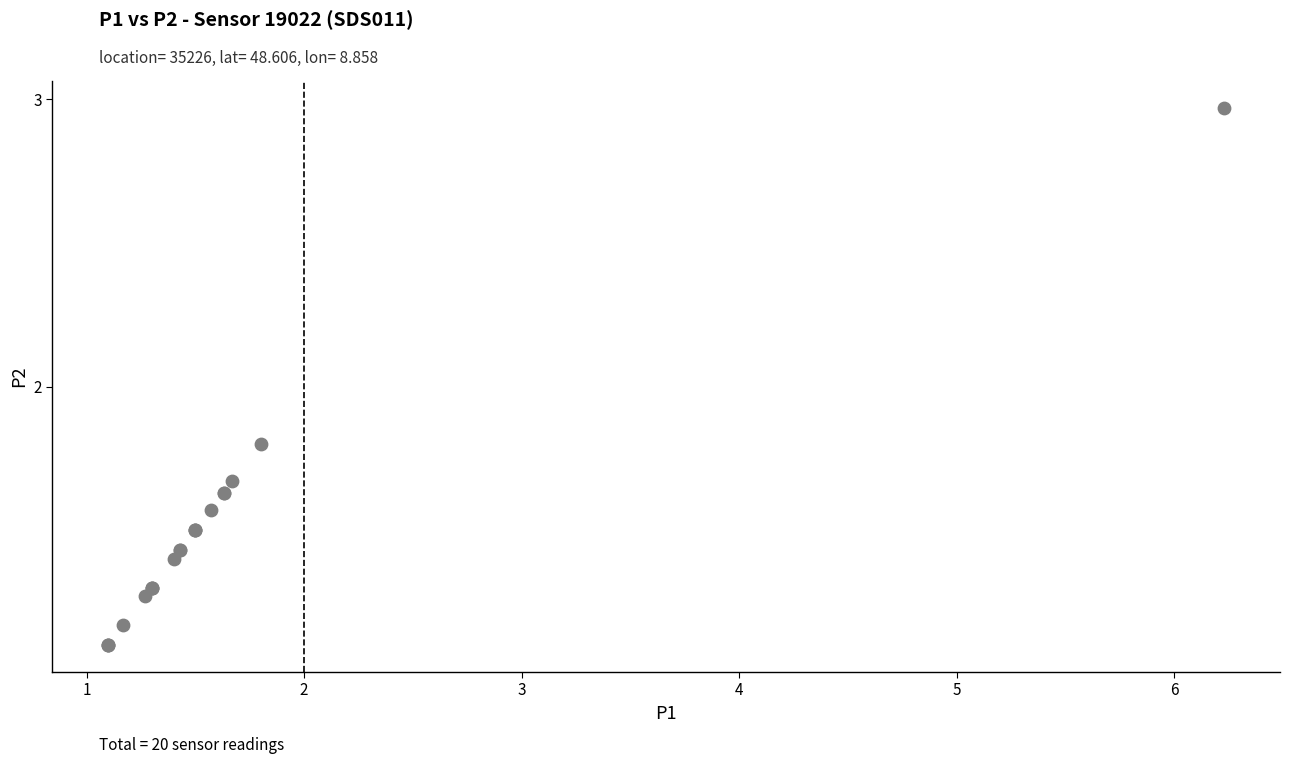

What Y value in the scatter plot is closest to 2?

1.8